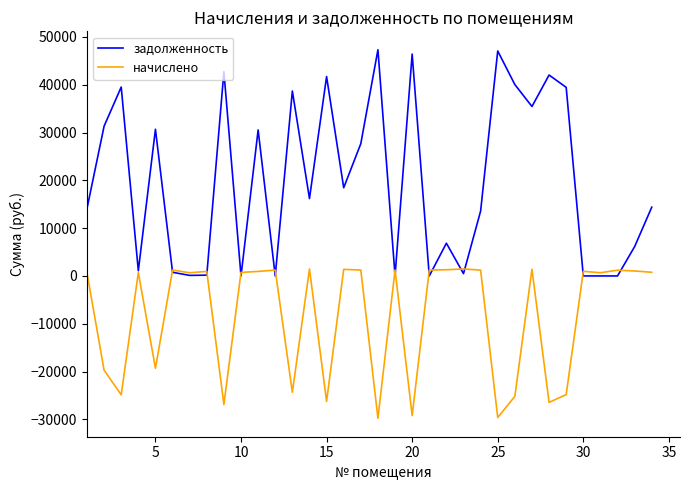

Which series has the largest range (max minus min)?

задолженность